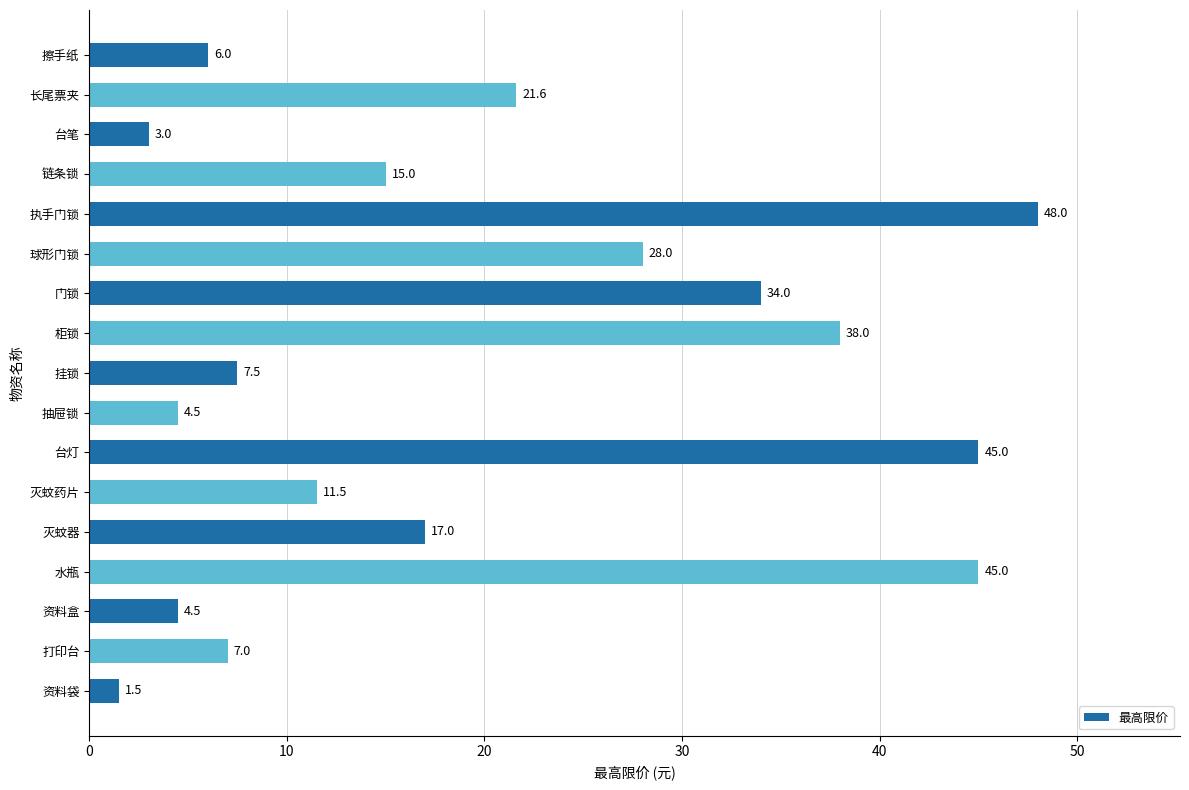

What is the ratio of the value at 资料盒 to the value at 台笔?

1.5